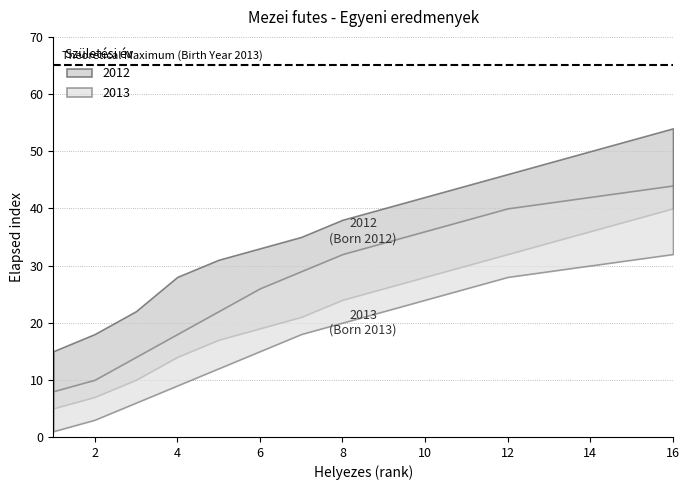

Rank the categories by 2013 value from highest to lowest.

16, 15, 14, 13, 12, 11, 10, 9, 8, 7, 6, 5, 4, 3, 2, 1